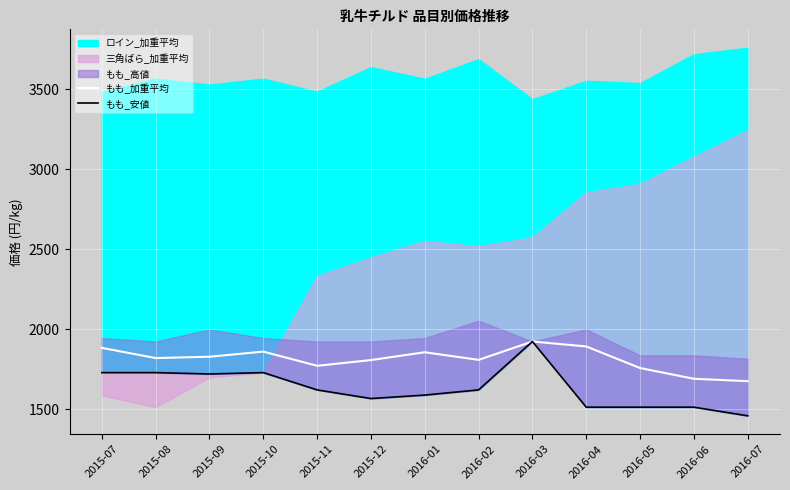

Between 2016-01 and 2015-11, which is larger?

2016-01